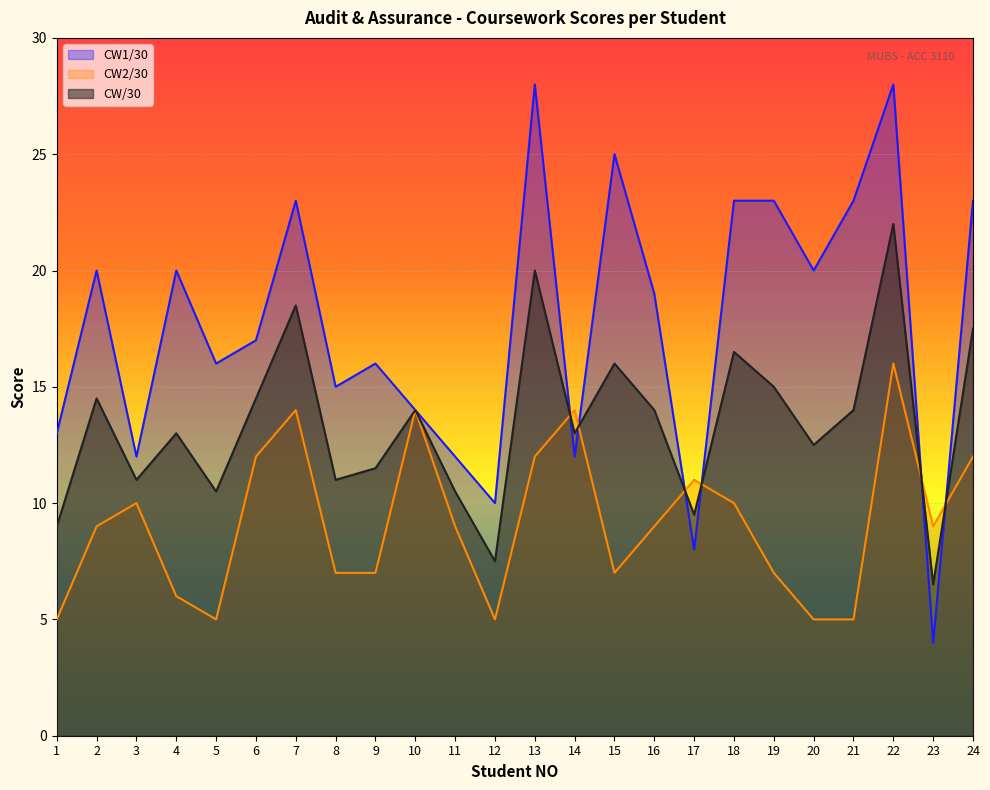

What is the minimum value shown in the chart?

4.0